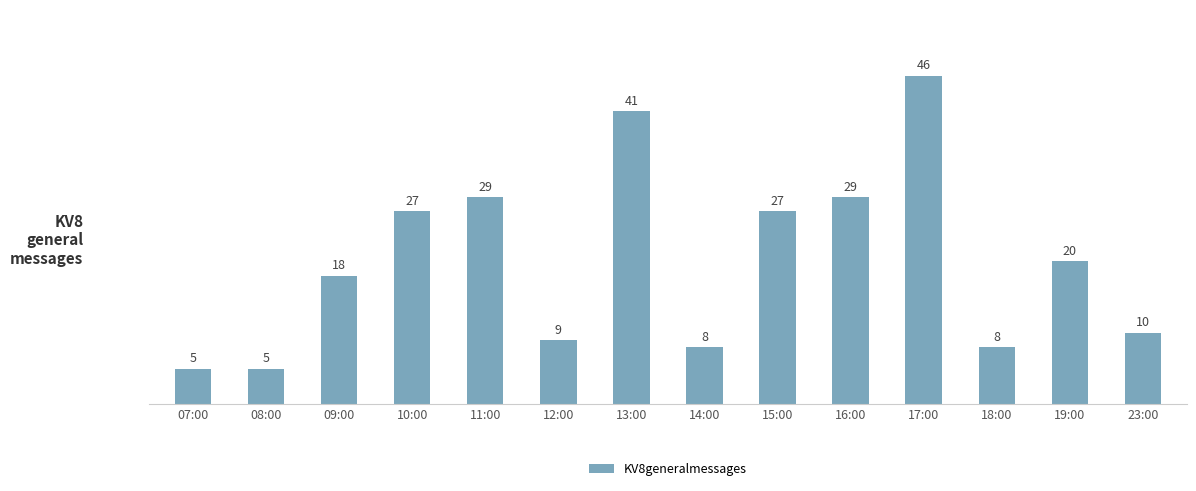

What is the sum of all values?

282